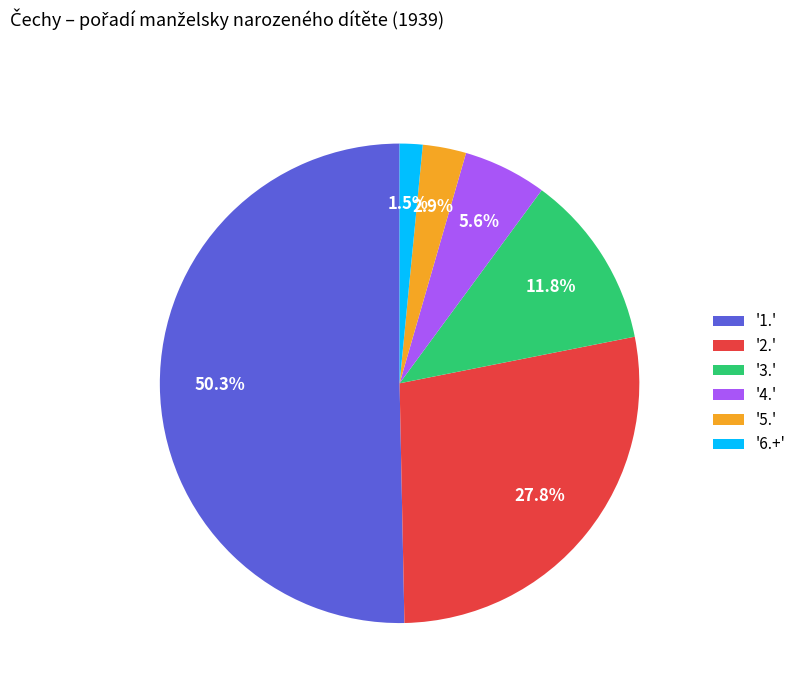

What is the ratio of the value at '2.' to the value at '1.'?

0.6